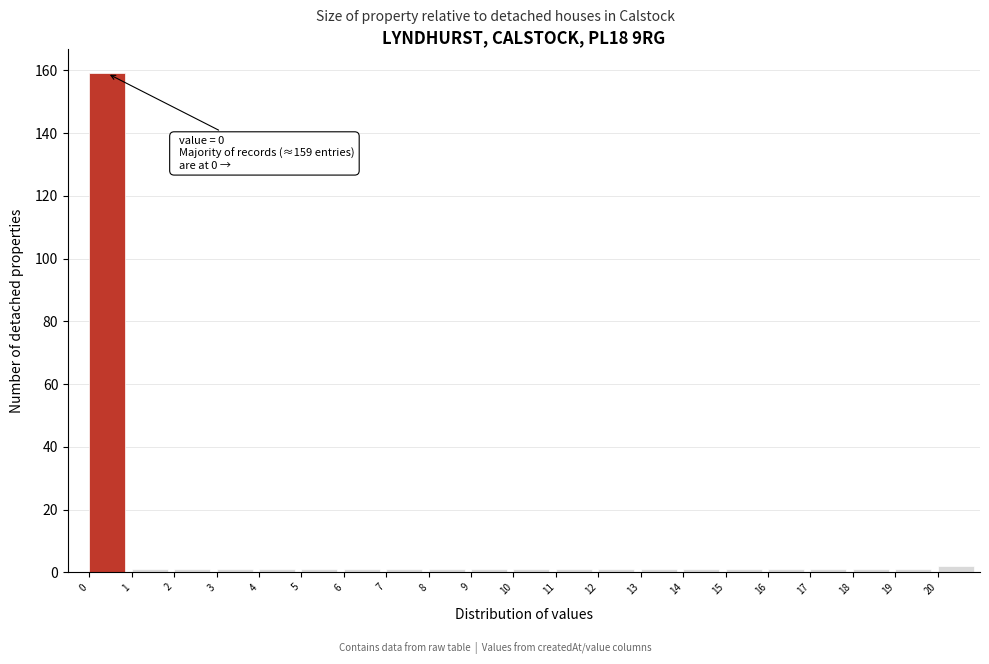

Which range on the x-axis has the tallest bar?

0 to 1